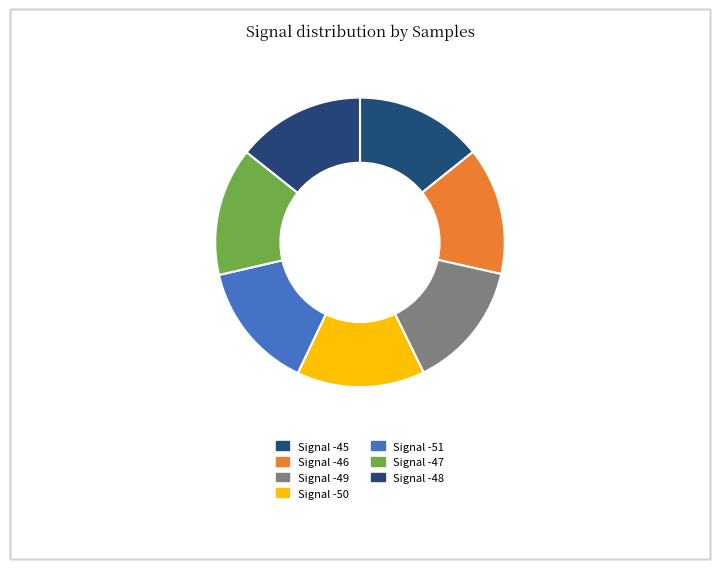

To the nearest percent, what portion does Signal -47 represent?

14%